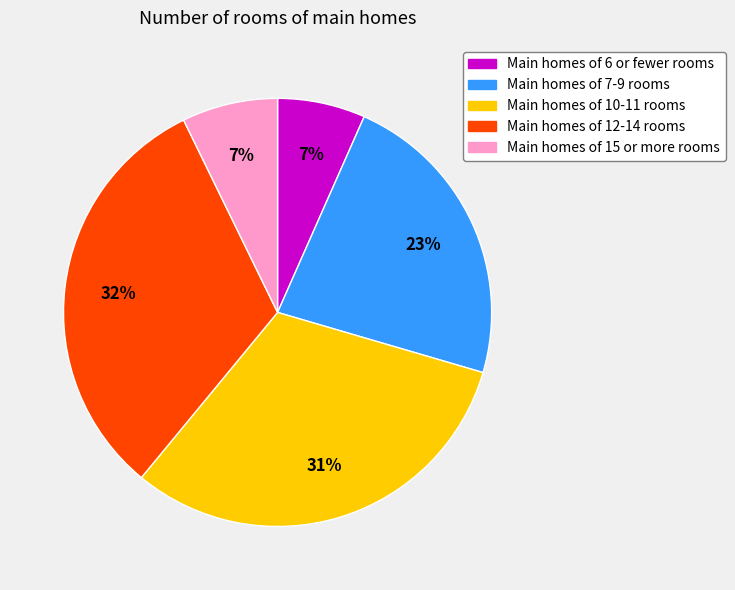

Do Main homes of 7-9 rooms and Main homes of 12-14 rooms together represent more than half of the pie?

Yes